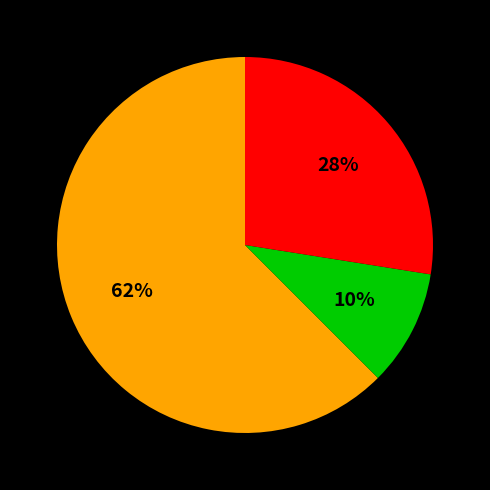

To the nearest percent, what is the difference between the largest and smallest slice percentages?

52%